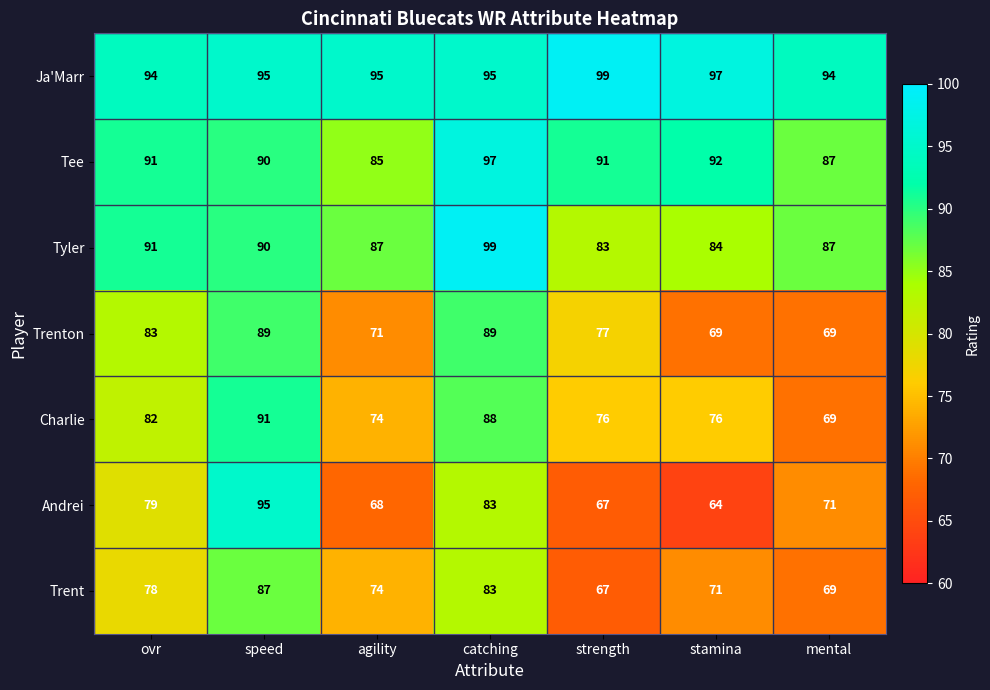

Count the Ja'Marr values in the range 94 to 97.

6